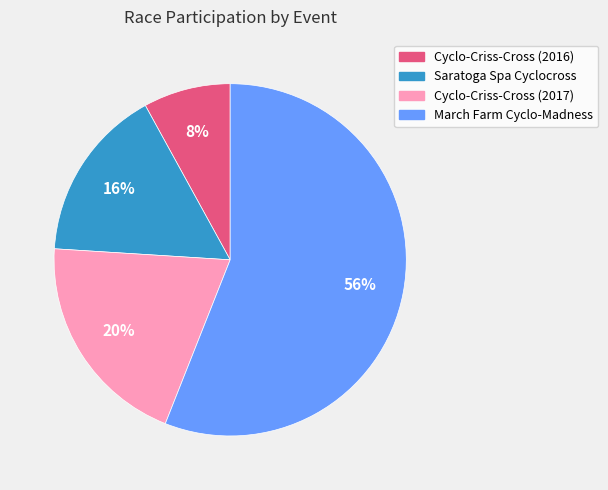

To the nearest percent, what is the difference between the Cyclo-Criss-Cross (2017) and Cyclo-Criss-Cross (2016) slice percentages?

12%